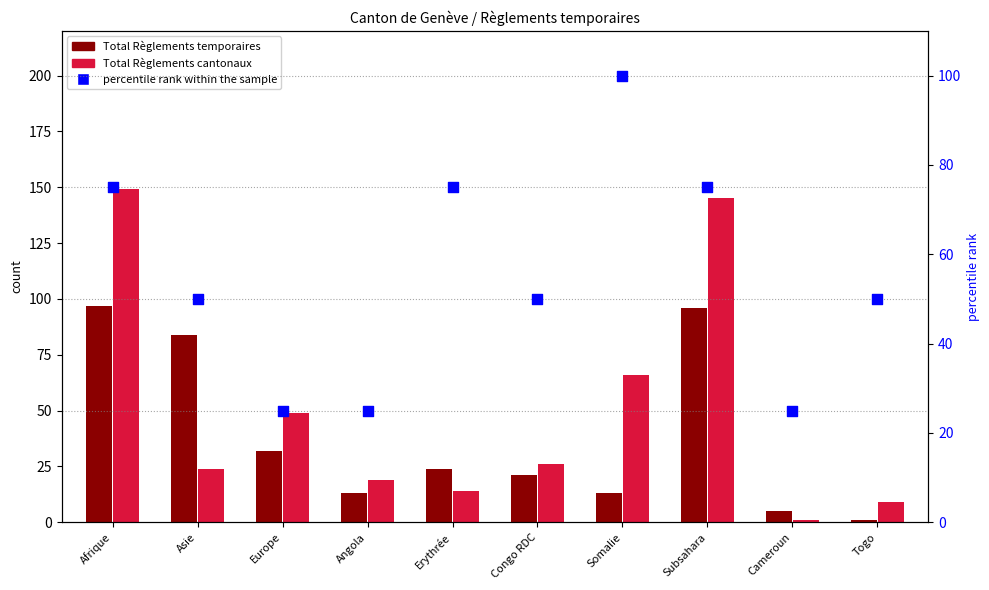

Which series has the largest Y range (max minus min)?

Total Règlements cantonaux